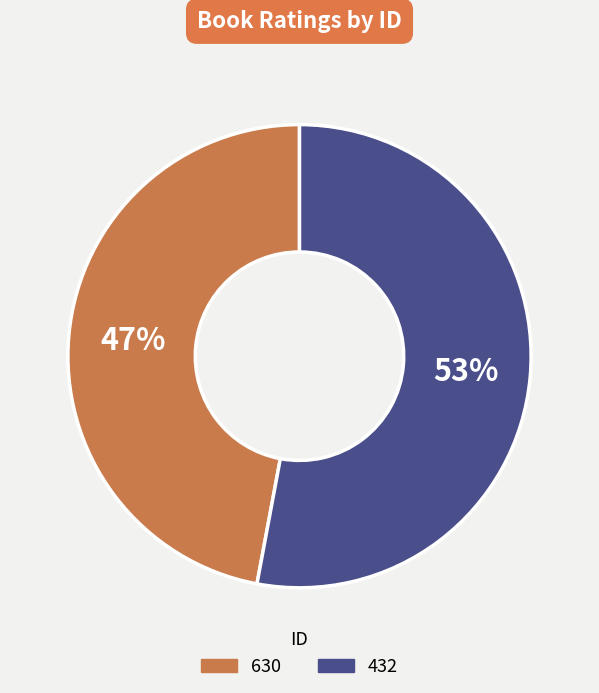

Which slice represents more than half of the pie?

432